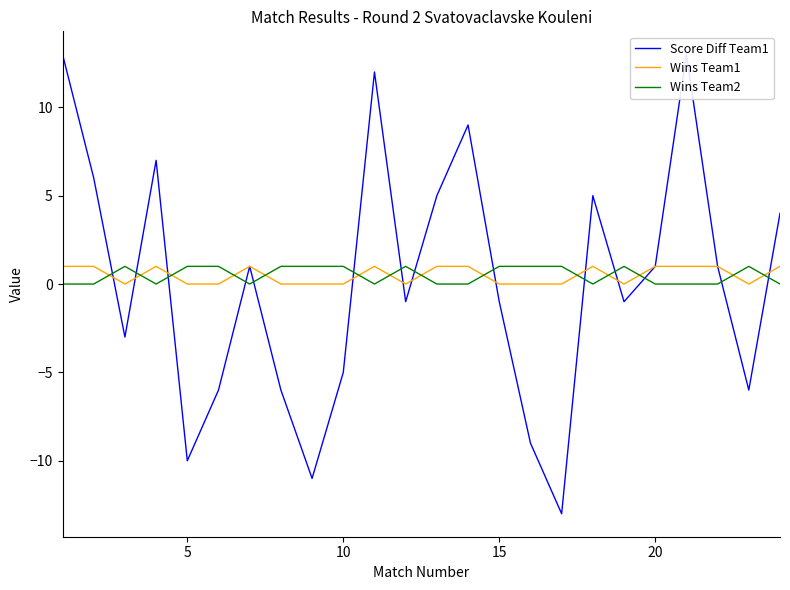

The value of Wins Team1 at 15 is 0. True or false?

True